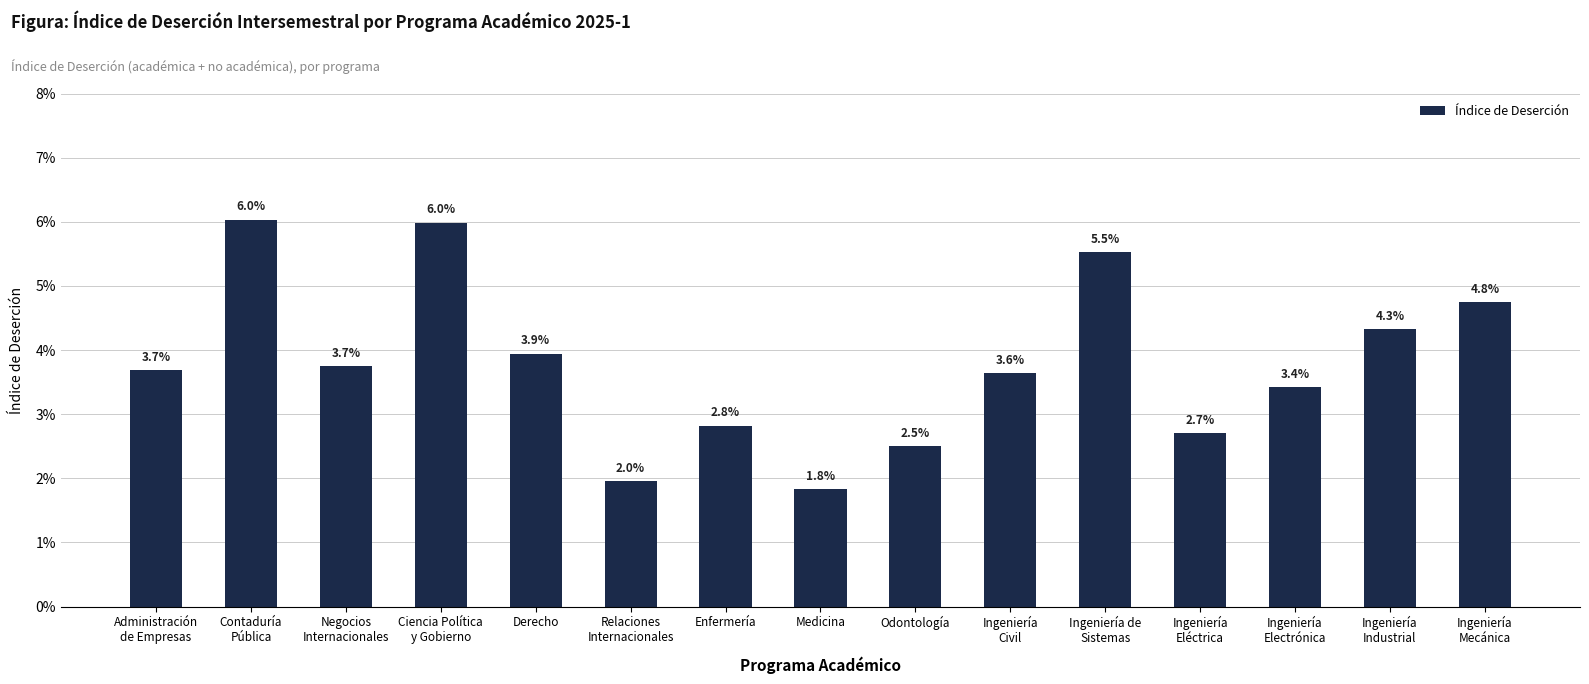

What is the label of the 9th bar from the left?

Odontología